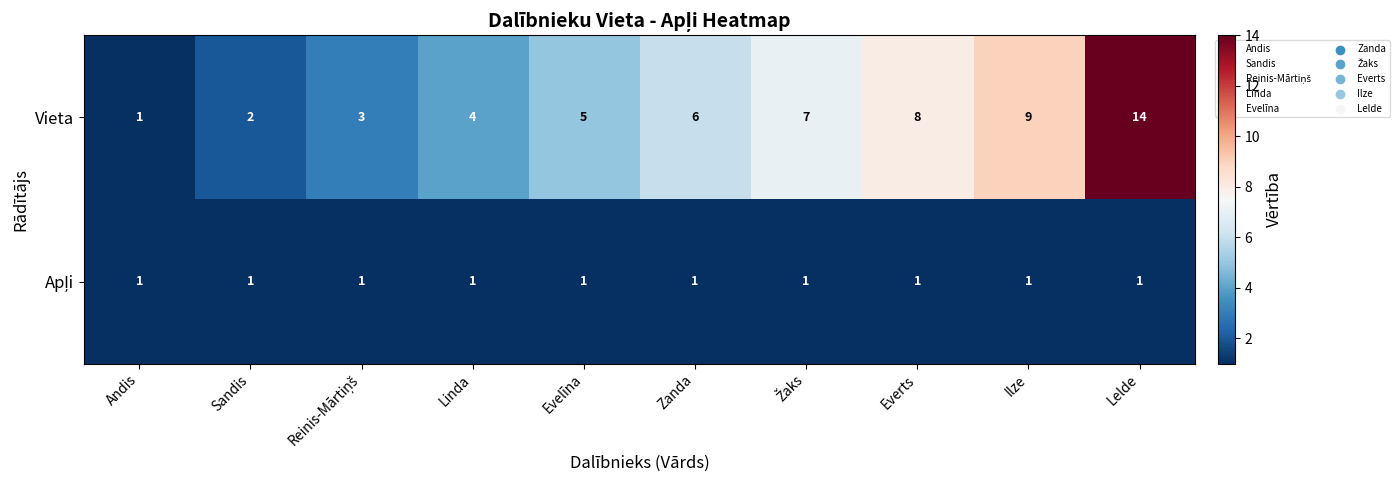

What value does the Vieta series have at Ilze, to the nearest 5?

10